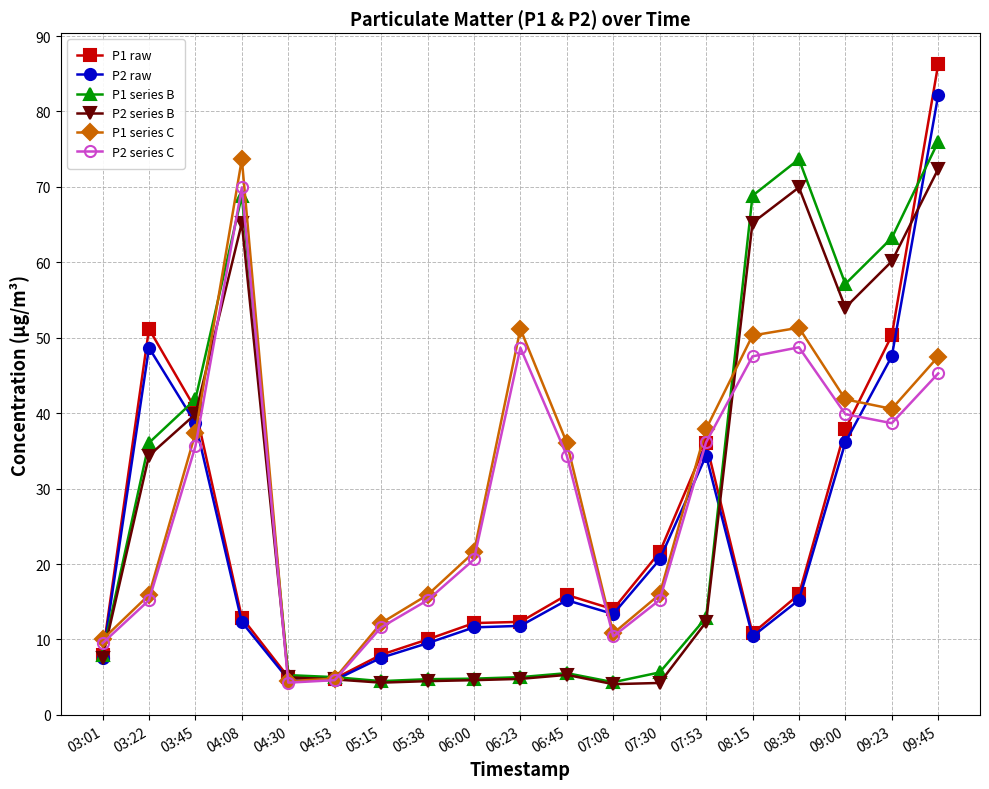

True or false: P1 series C has more than 1 interior local peaks.

True